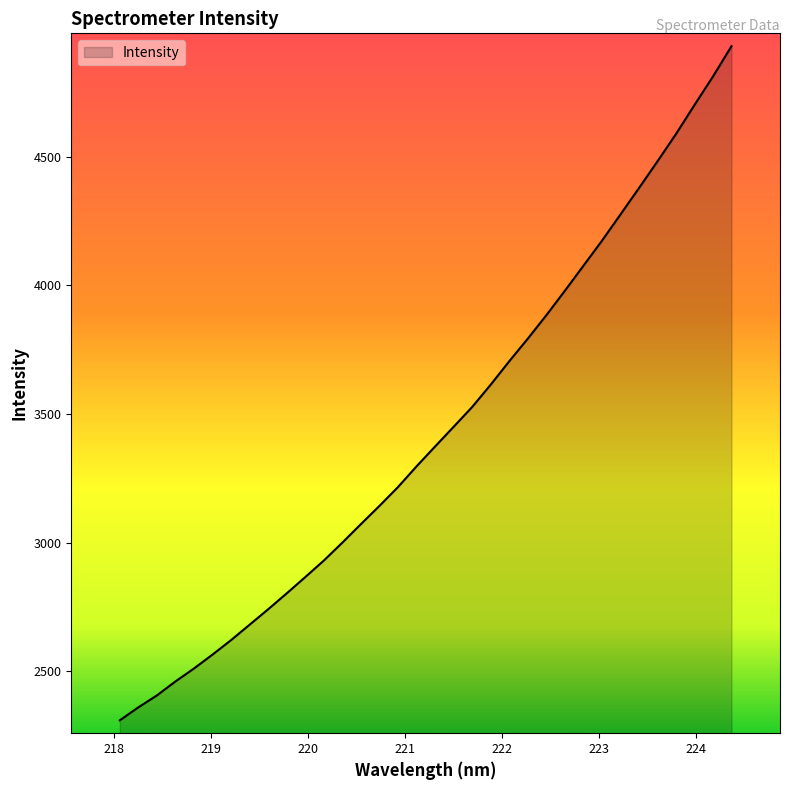

What is the difference between the maximum and minimum values?

2621.0